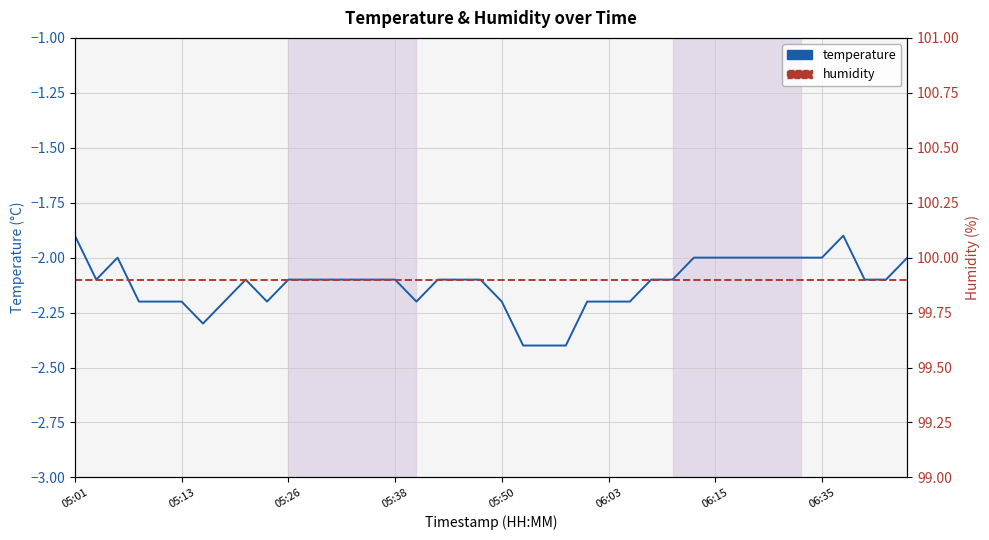

Reading left to right, list all the values displayed in this chart.

temperature: -1.9	-2.1	-2.0	-2.2	-2.2	-2.2	-2.3	-2.2	-2.1	-2.2	-2.1	-2.1	-2.1	-2.1	-2.1	-2.1	-2.2	-2.1	-2.1	-2.1	-2.2	-2.4	-2.4	-2.4	-2.2	-2.2	-2.2	-2.1	-2.1	-2.0	-2.0	-2.0	-2.0	-2.0	-2.0	-2.0	-1.9	-2.1	-2.1	-2.0
humidity: 99.9	99.9	99.9	99.9	99.9	99.9	99.9	99.9	99.9	99.9	99.9	99.9	99.9	99.9	99.9	99.9	99.9	99.9	99.9	99.9	99.9	99.9	99.9	99.9	99.9	99.9	99.9	99.9	99.9	99.9	99.9	99.9	99.9	99.9	99.9	99.9	99.9	99.9	99.9	99.9